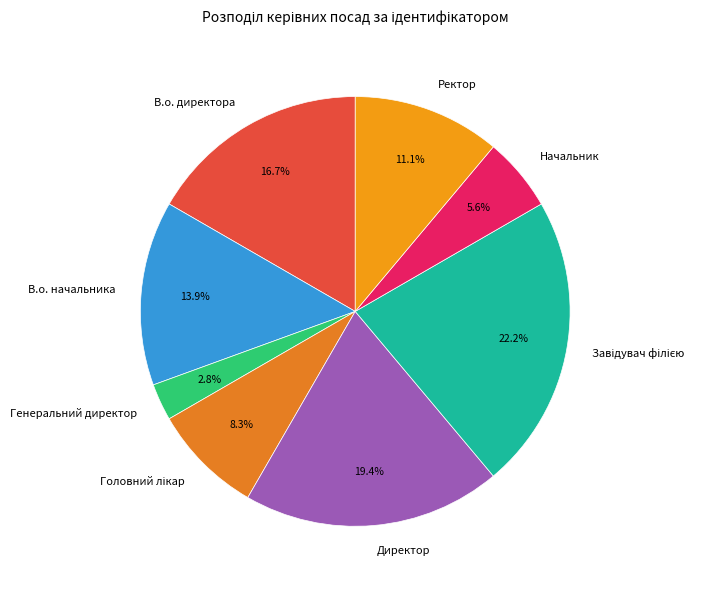

Is there a majority slice in this chart?

No